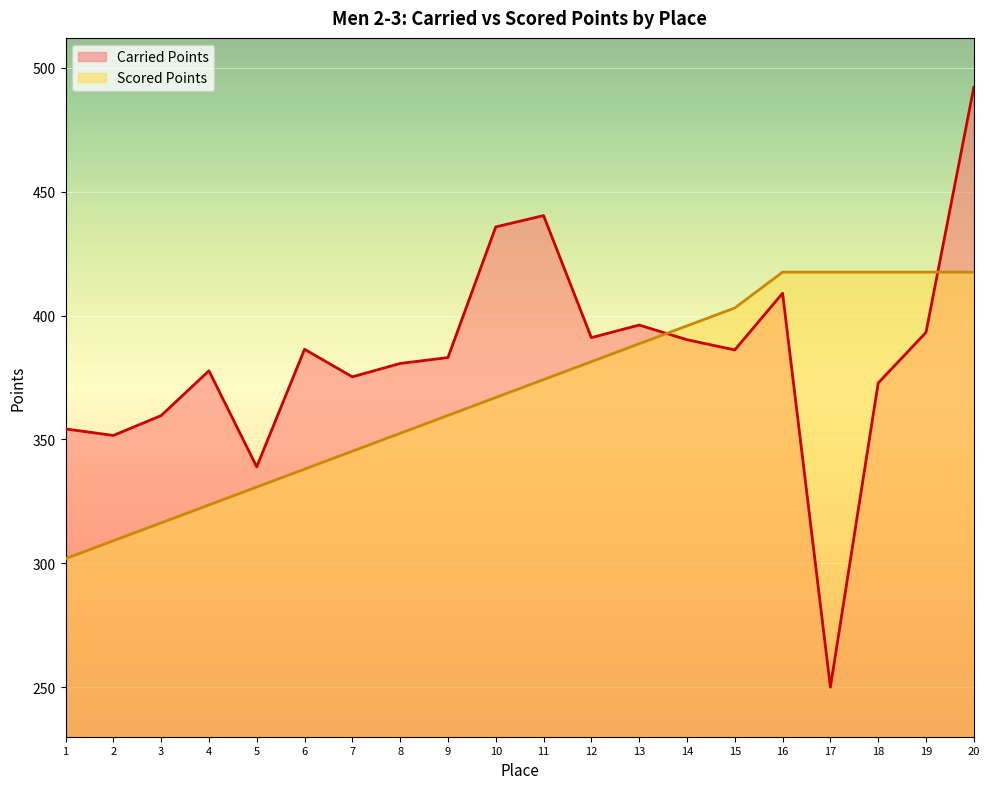

At which category is the sum across all series the highest?

20